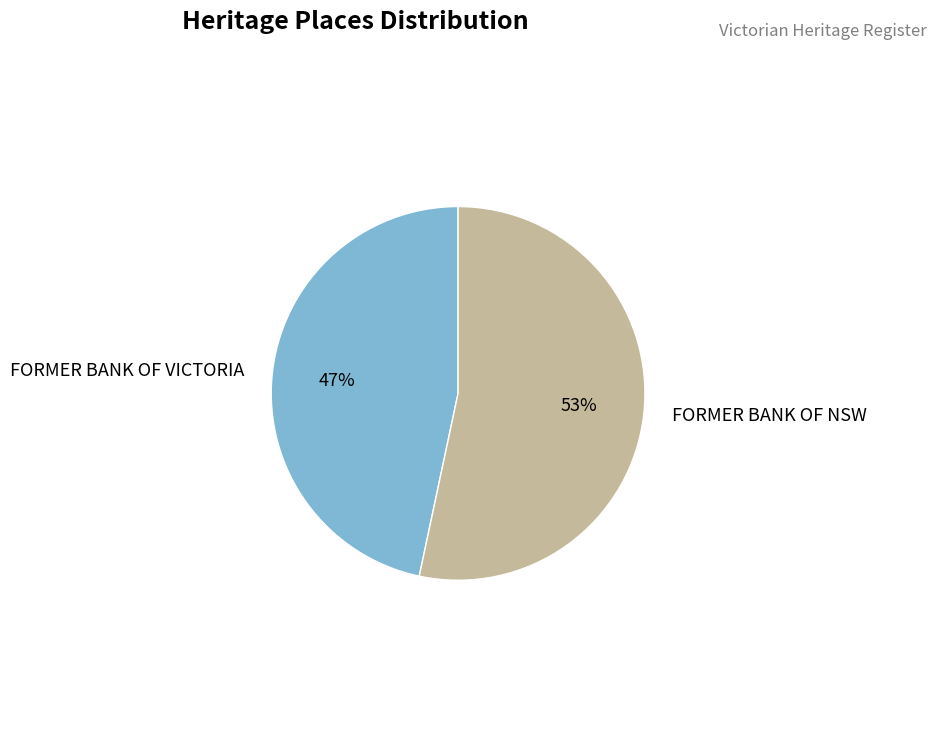

Rank the categories by value from highest to lowest.

FORMER BANK OF NSW, FORMER BANK OF VICTORIA